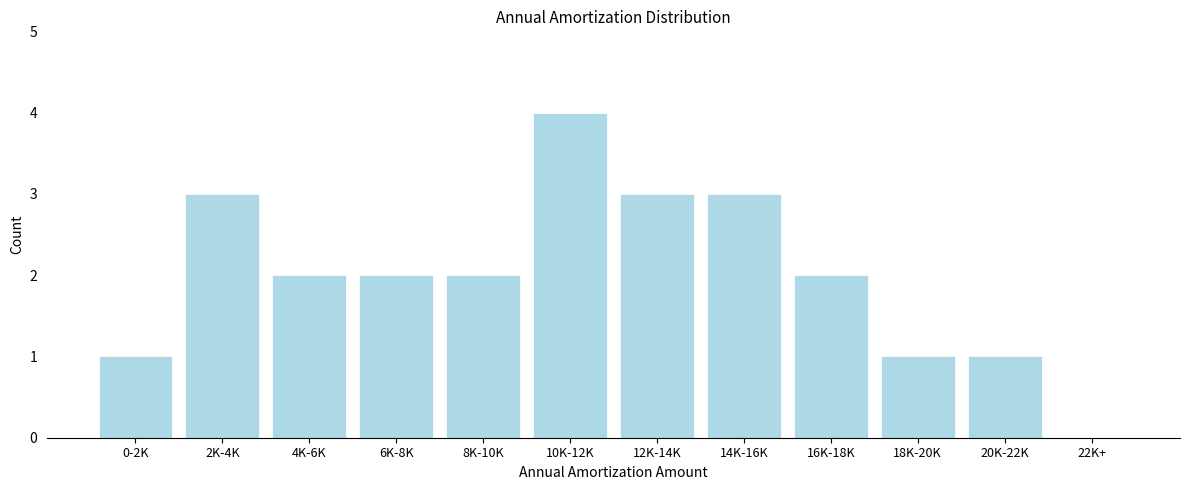

Reading left to right, transcribe all the data shown in this chart.

0-2K=1	2K-4K=3	4K-6K=2	6K-8K=2	8K-10K=2	10K-12K=4	12K-14K=3	14K-16K=3	16K-18K=2	18K-20K=1	20K-22K=1	22K+=0